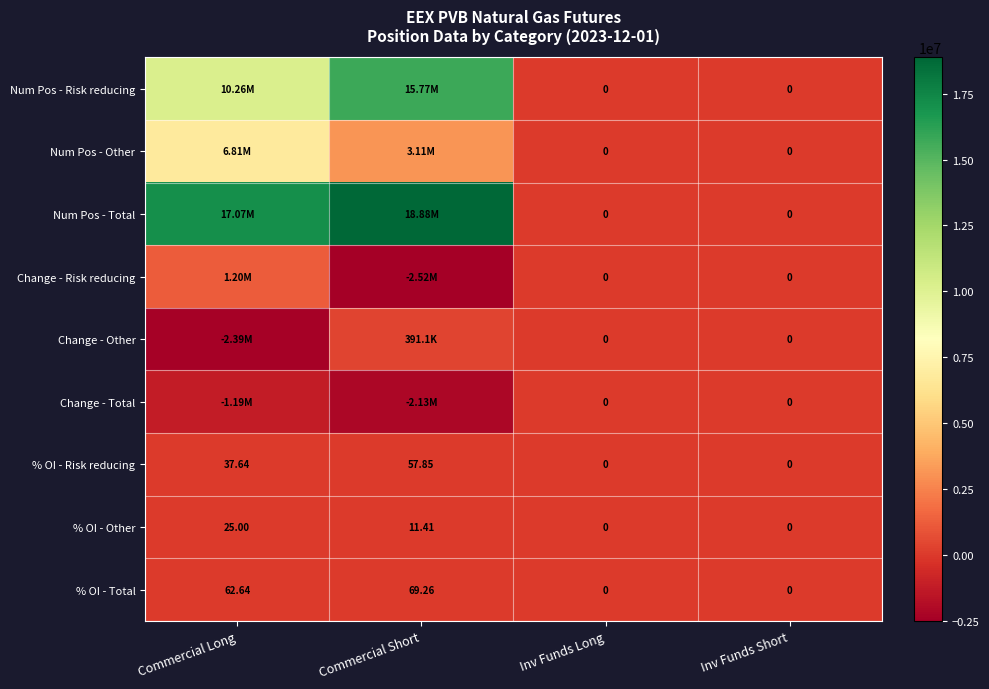

At how many categories does at least one series exceed 8702148?

2